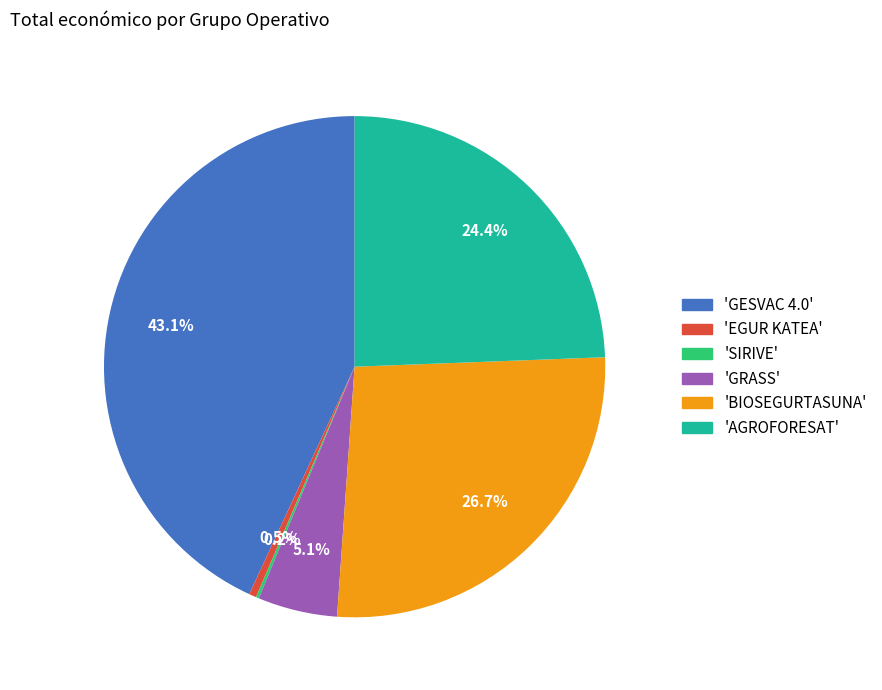

Is there any slice that represents more than half of the pie?

No